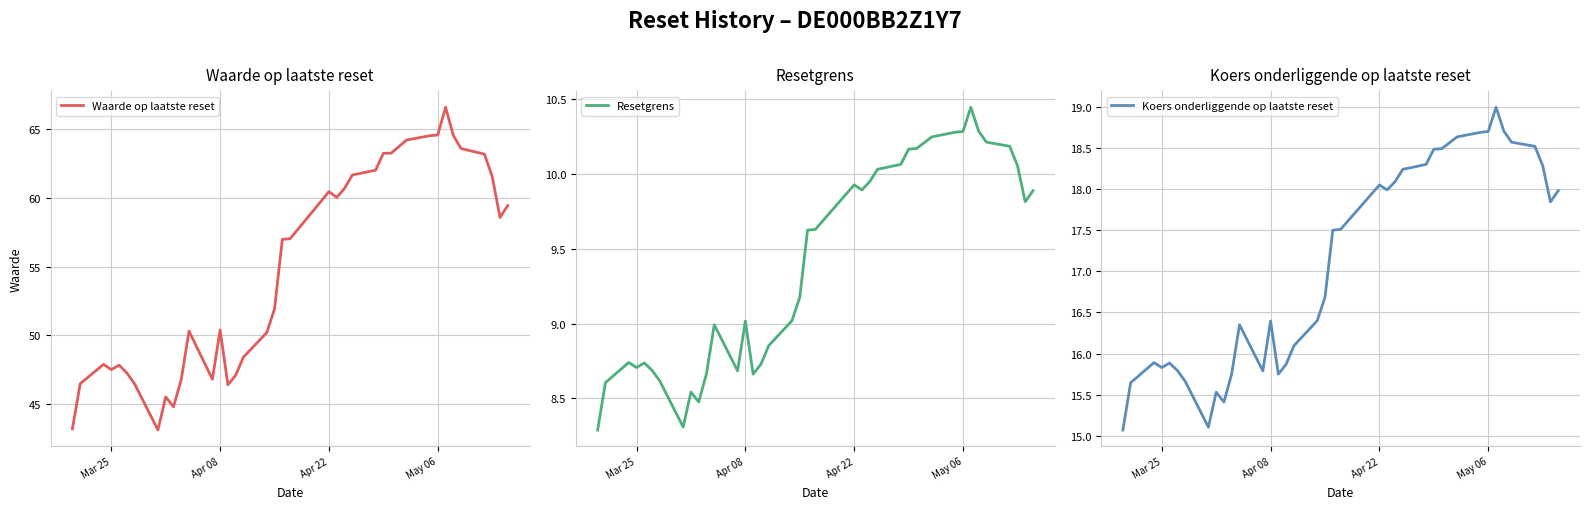

The value of Waarde op laatste reset at Apr 08 is 50.4. True or false?

True